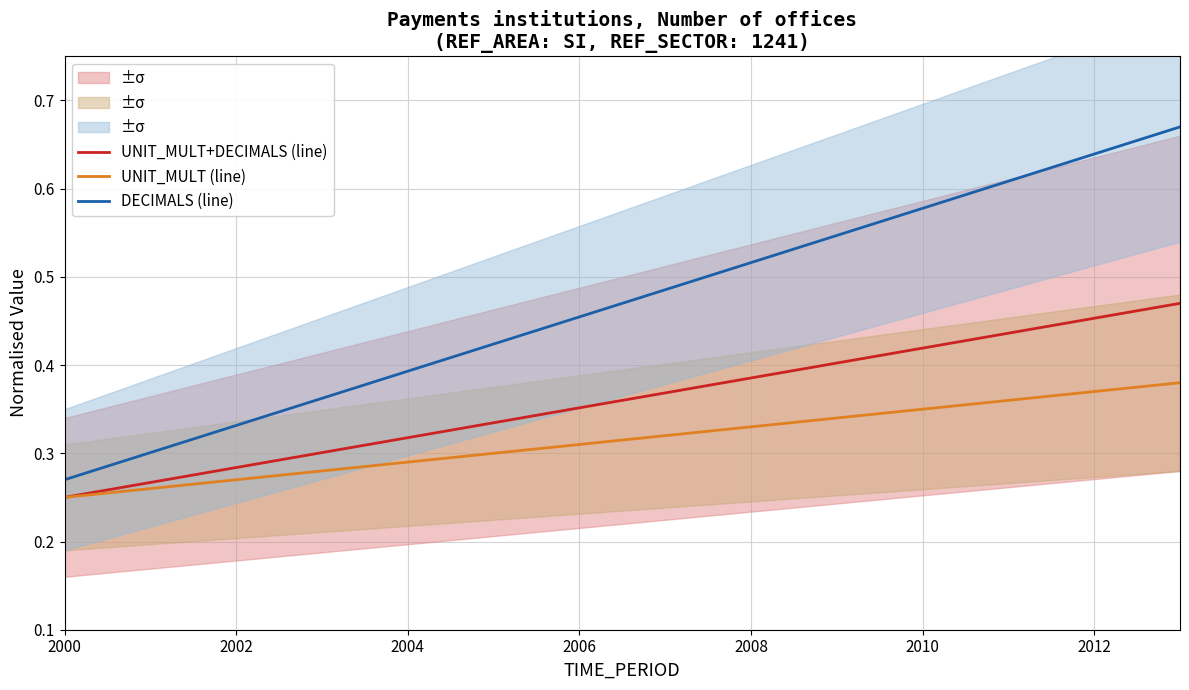

Which series has the largest total across all categories?

DECIMALS (line)